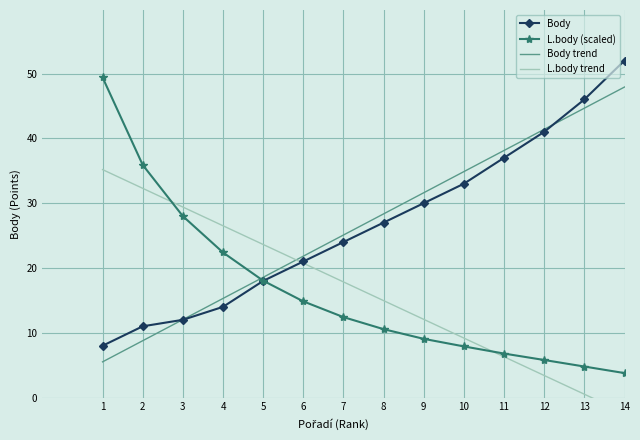

Reading left to right, extract all data points from this chart.

Body: 1=8.0	2=11.0	3=12.0	4=14.0	5=18.0	6=21.0	7=24.0	8=27.0	9=30.0	10=33.0	11=37.0	12=41.0	13=46.0	14=52.0
L.body (scaled): 1=49.4	2=35.9	3=28.0	4=22.4	5=18.0	6=14.8	7=12.4	8=10.6	9=9.1	10=7.9	11=6.8	12=5.8	13=4.8	14=3.8
Body trend: 1=5.5	2=8.8	3=12.0	4=15.3	5=18.6	6=21.8	7=25.1	8=28.3	9=31.6	10=34.9	11=38.1	12=41.4	13=44.7	14=47.9
L.body trend: 1=35.2	2=32.3	3=29.4	4=26.5	5=23.6	6=20.7	7=17.8	8=15.0	9=12.1	10=9.2	11=6.3	12=3.4	13=0.5	14=-2.4